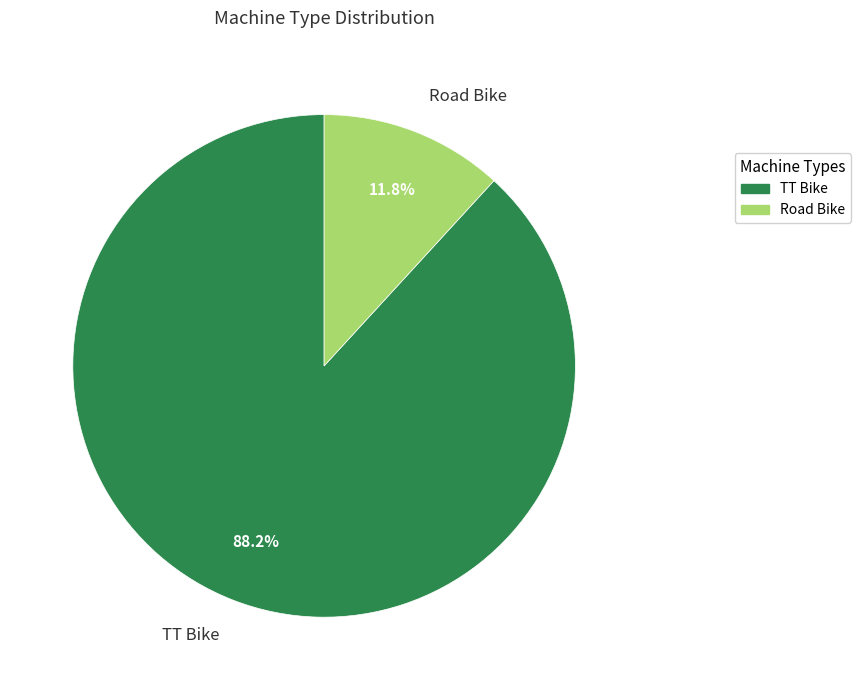

Rank the categories by value from highest to lowest.

TT Bike, Road Bike